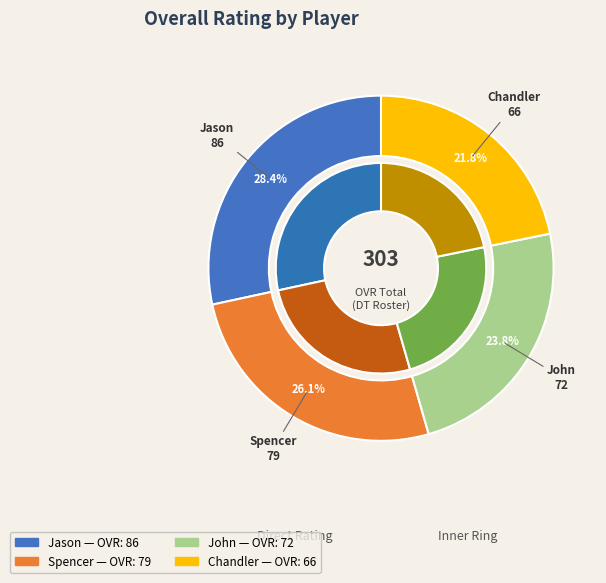

Rank the categories by value from highest to lowest.

Jason, Spencer, John, Chandler